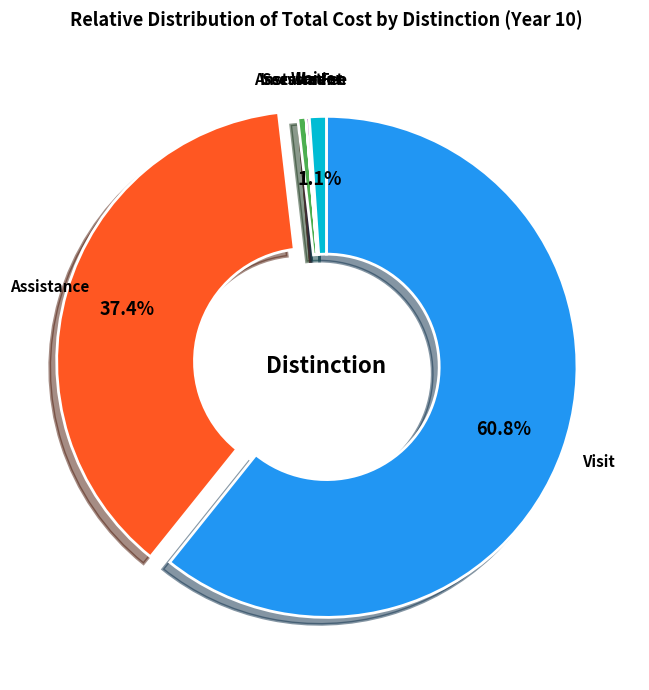

Which category has the biggest portion of the pie?

Visit